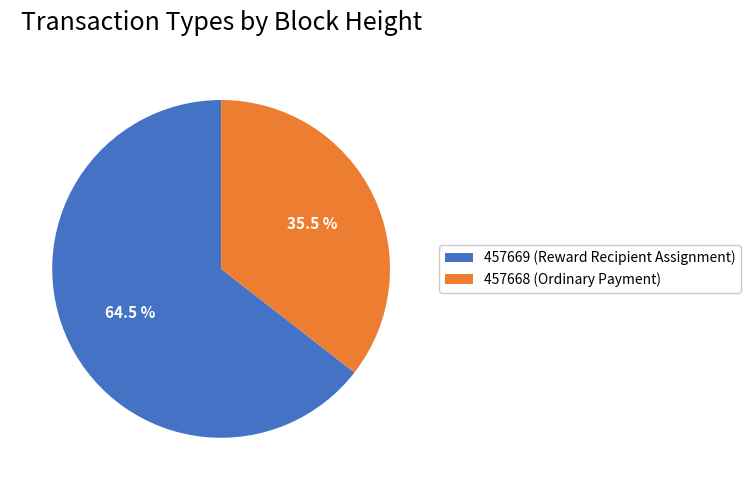

Between 457668 (Ordinary Payment) and 457669 (Reward Recipient Assignment), which is larger?

457669 (Reward Recipient Assignment)